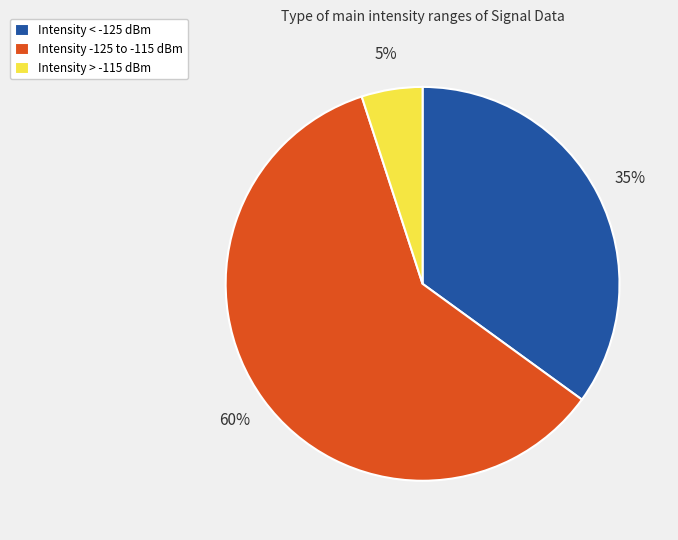

Which category has the biggest portion of the pie?

Intensity -125 to -115 dBm